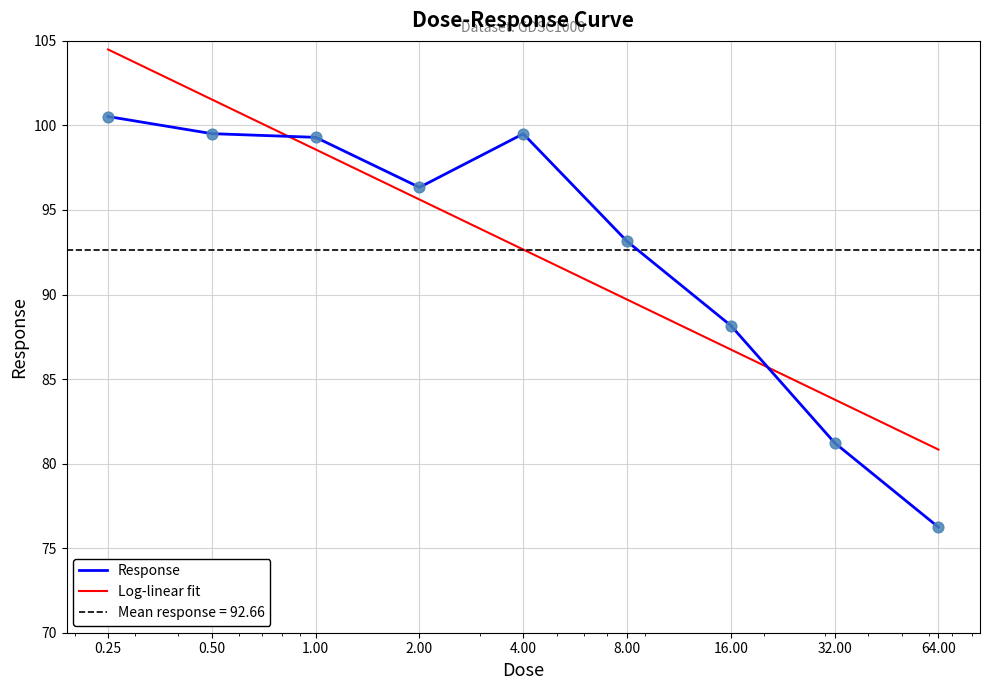

What is the change in value from 32.0 to 64.0?

-5.0